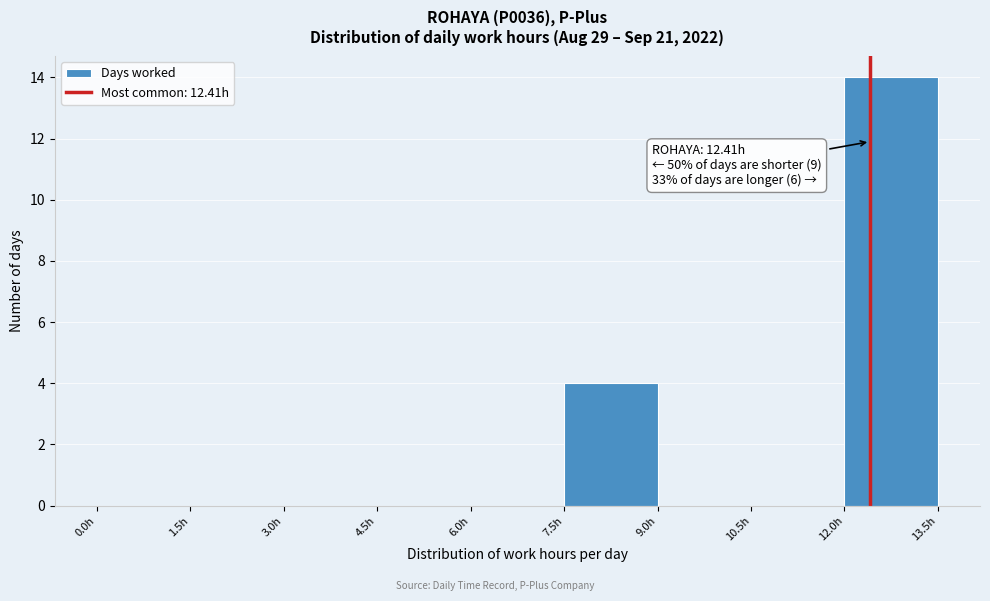

Over which range of the x-axis is the bar tallest?

12.0 to 13.5